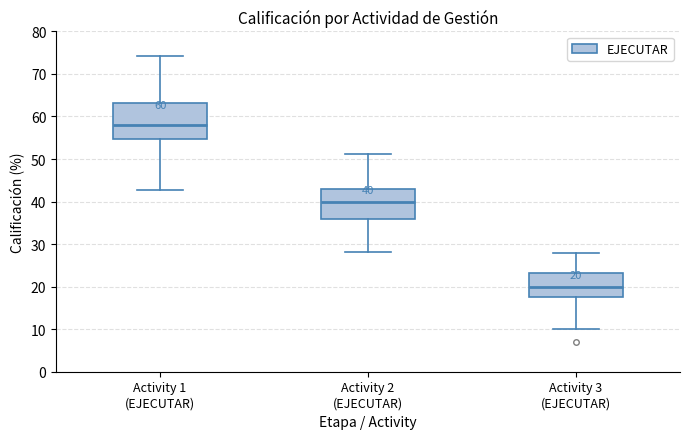

Which box is the tallest, from its lower edge to its upper edge?

Activity 1 (EJECUTAR)